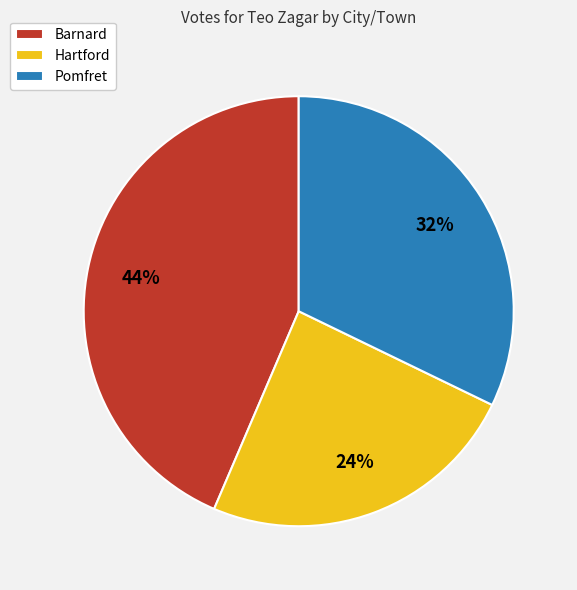

How many segments does this pie chart have?

3